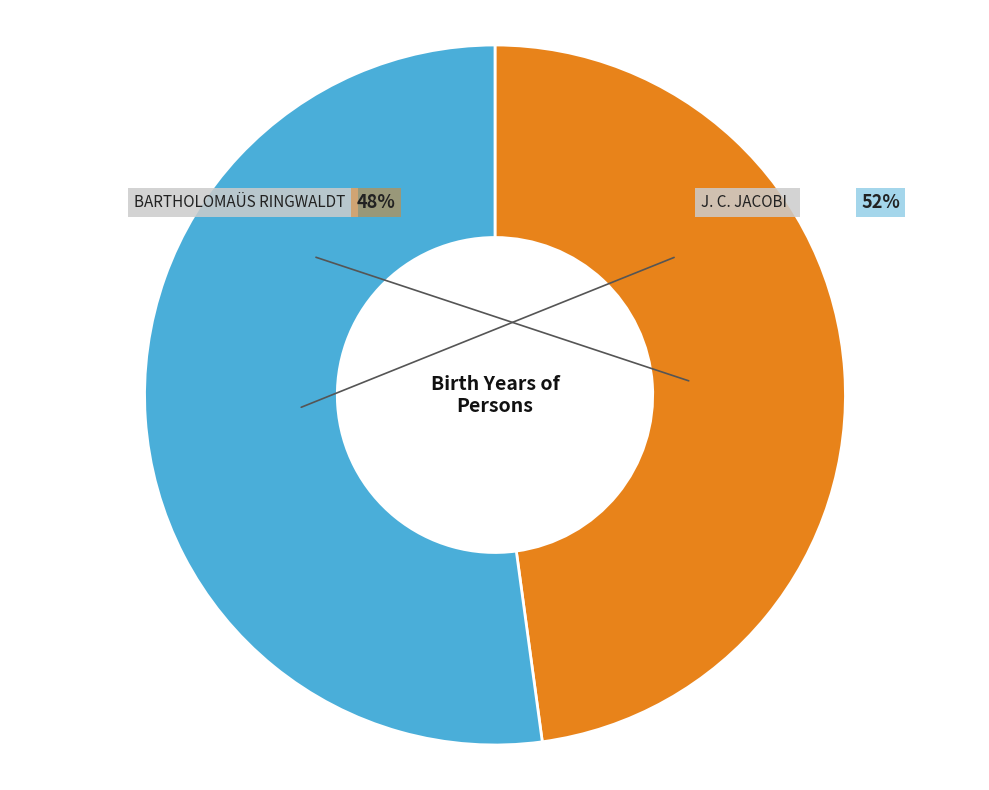

Which slice represents more than half of the pie?

J. C. Jacobi